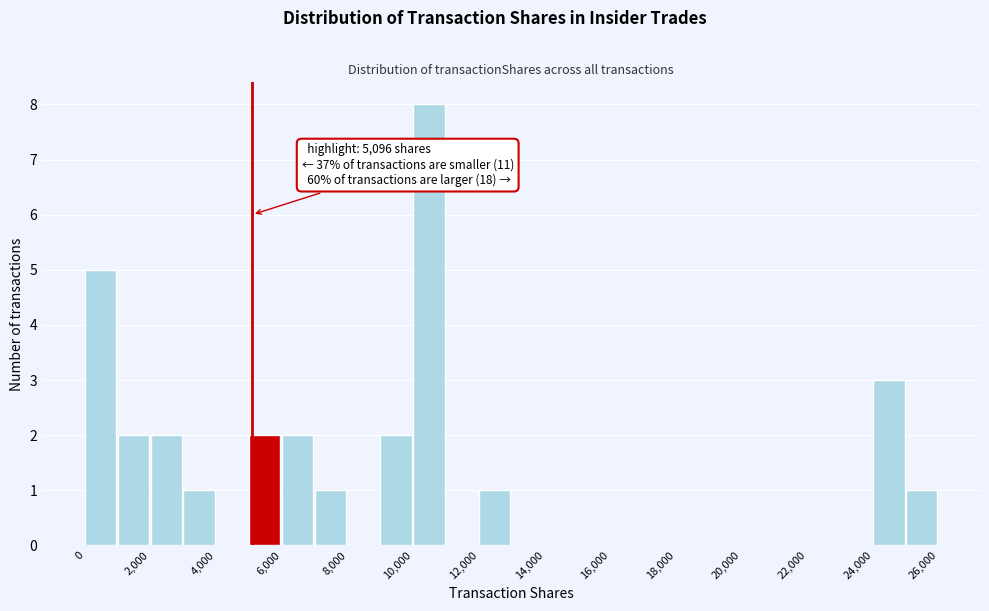

Over which range of the x-axis is the bar tallest?

10000 to 11000